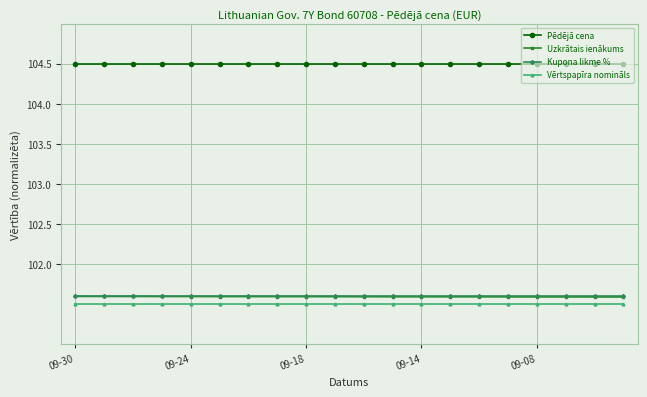

At how many categories does at least one series exceed 103?

20